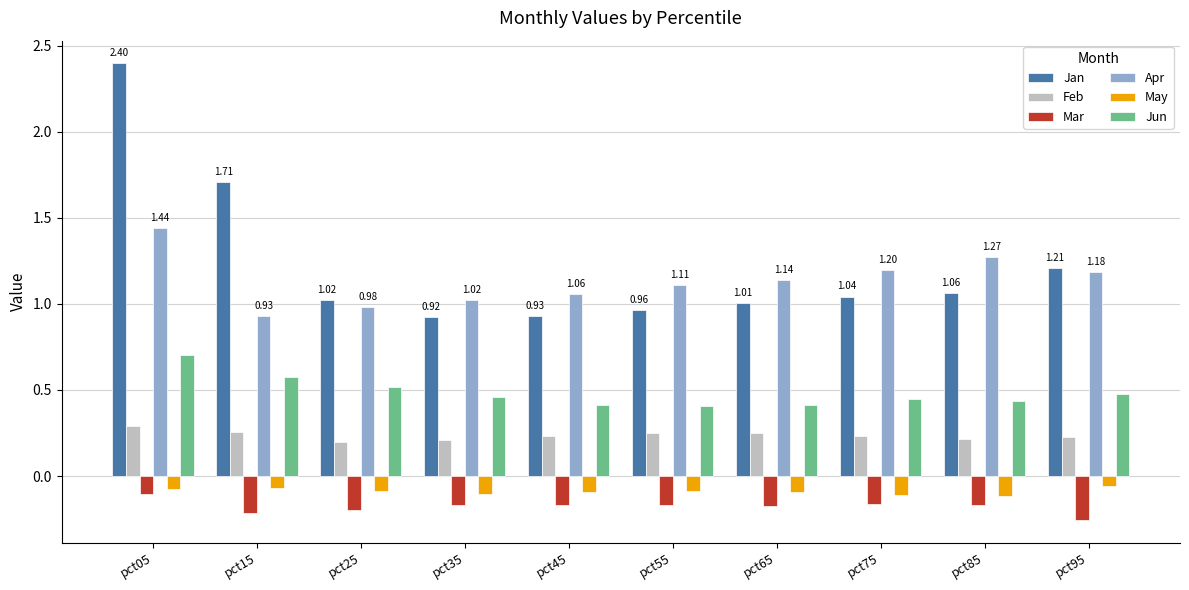

At which label does Feb reach its peak?

pct05